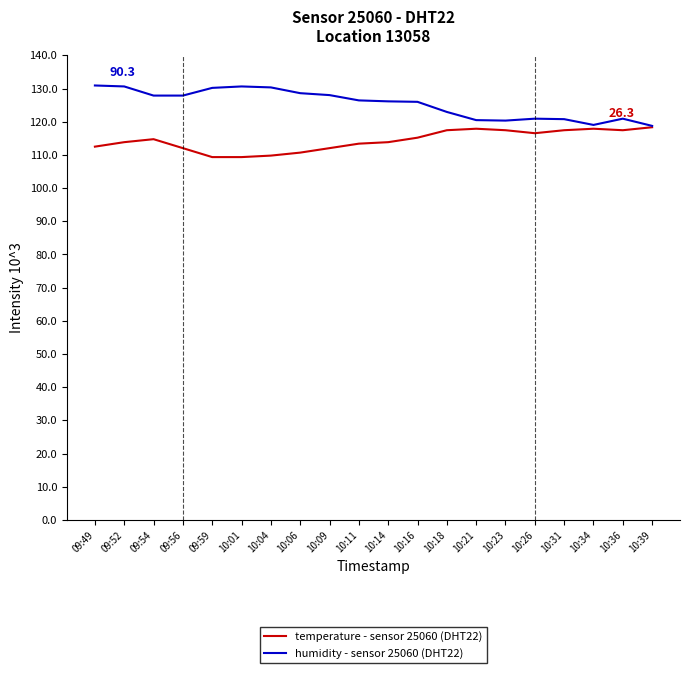

The humidity - sensor 25060 (DHT22) series shows 46.5 at 10:06. True or false?

False